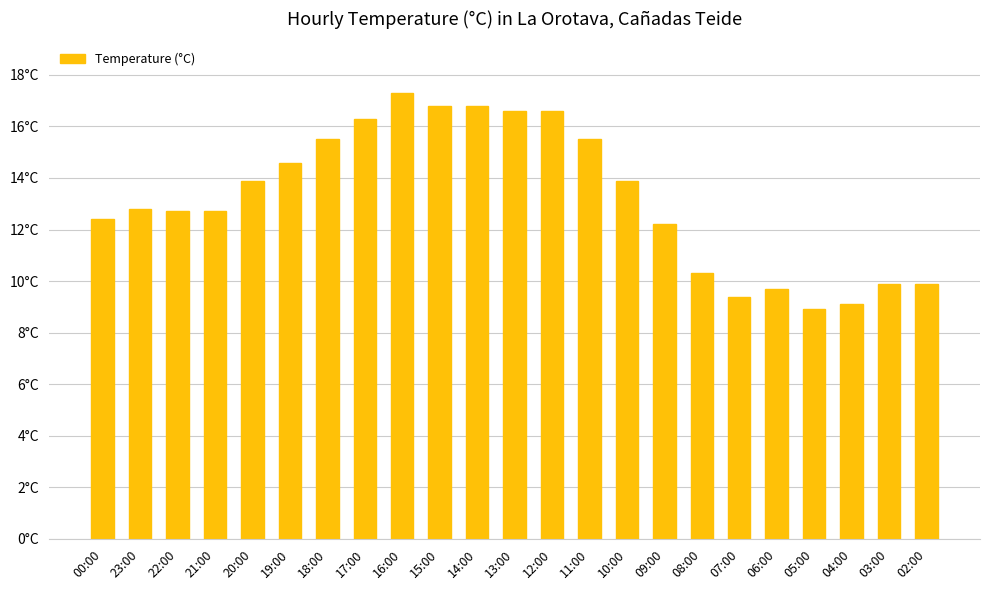

What value does the data have at 05:00?

8.9